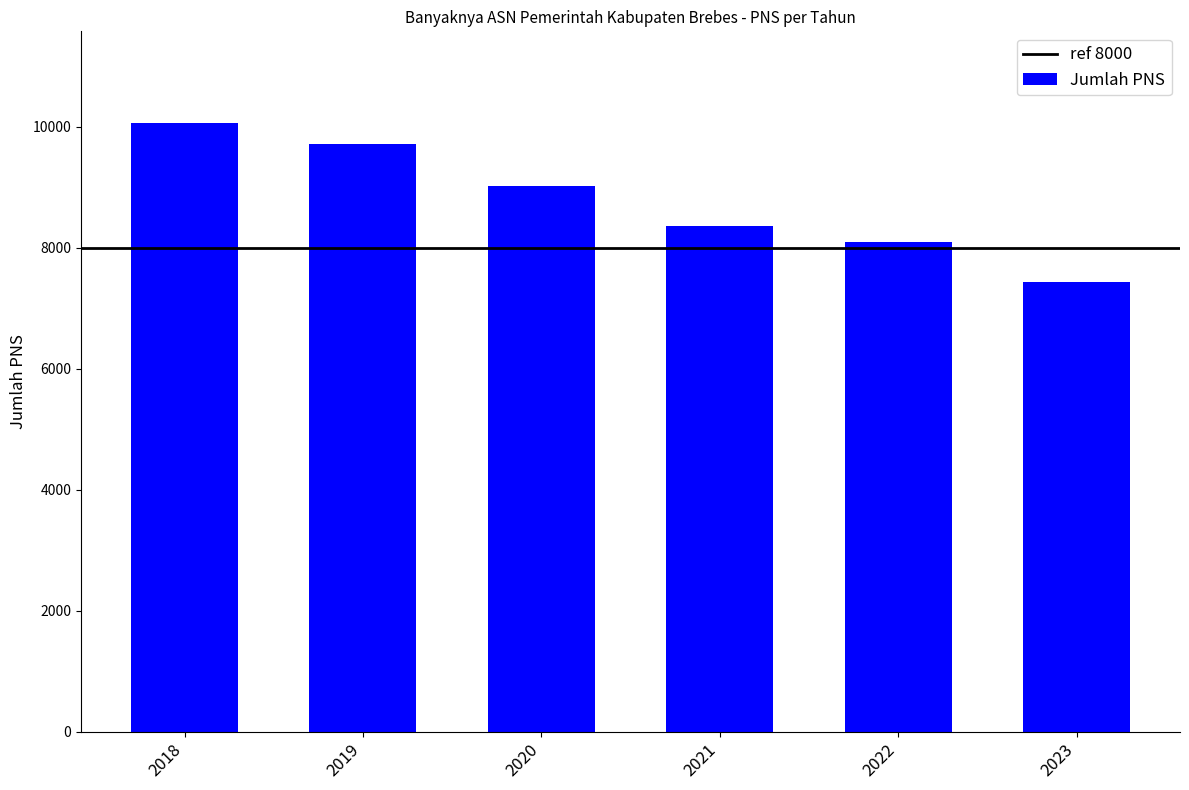

Reading right to left, extract all data points from this chart.

2023=7431	2022=8086	2021=8355	2020=9014	2019=9712	2018=10064